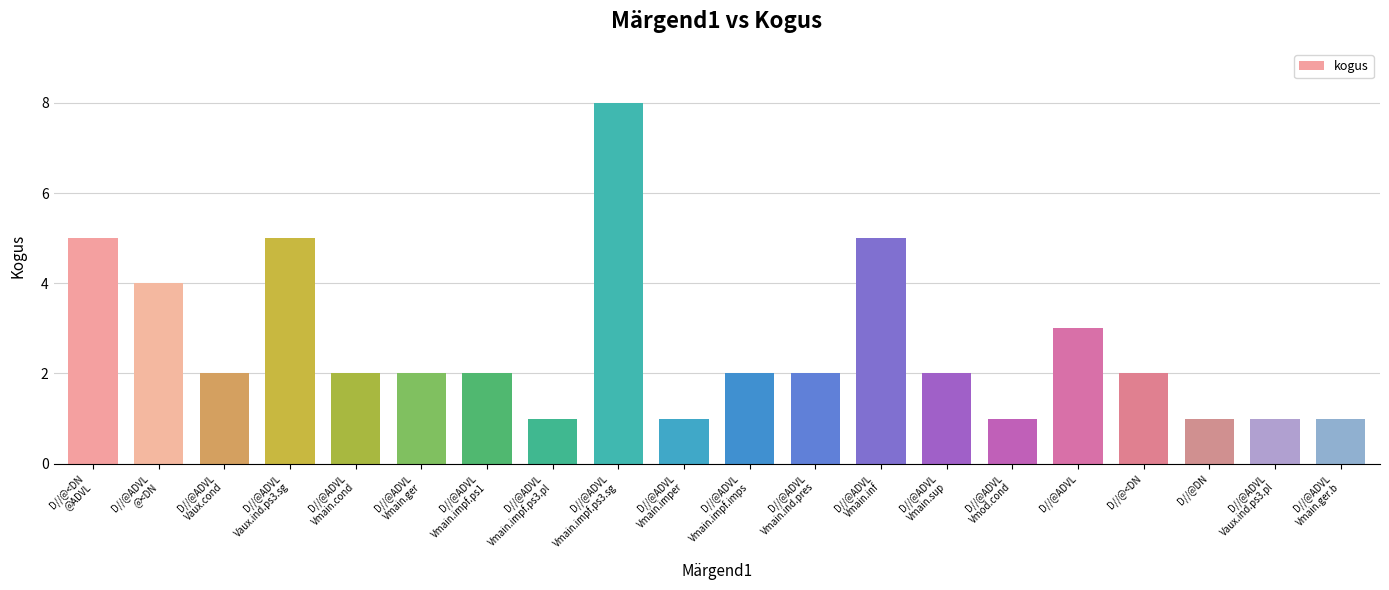

Which has a higher value, D//@DN or D//@ADVL?

D//@ADVL